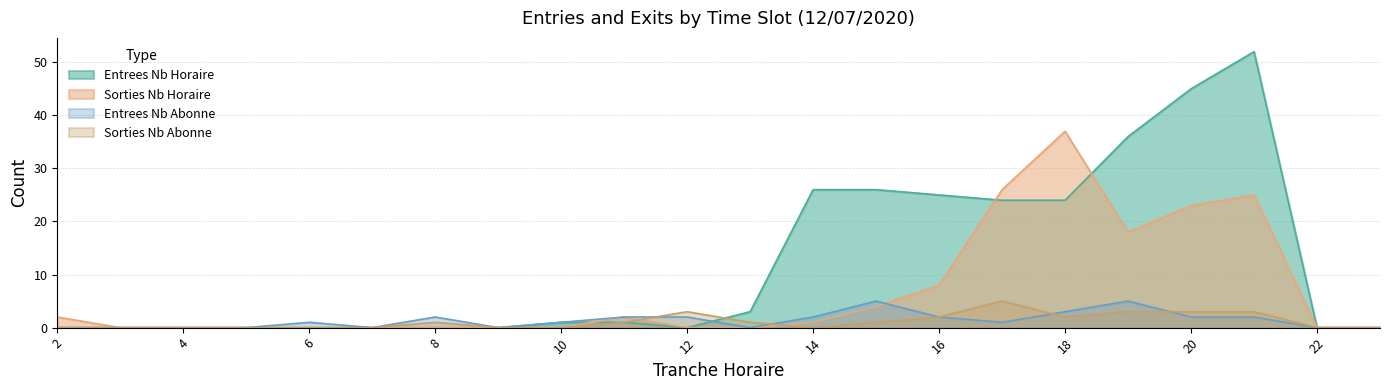

What is the difference between the maximum and minimum values in the ENTREES_NB_ABONNE series?

5